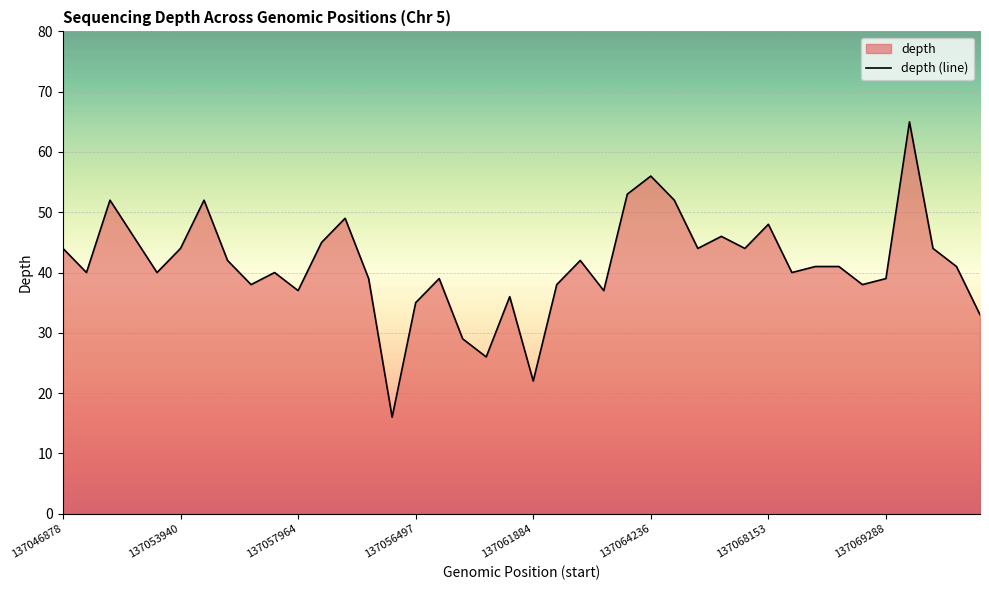

Reading left to right, what are all the values shown in this chart?

44	40	52	46	40	44	52	42	38	40	37	45	49	39	16	35	39	29	26	36	22	38	42	37	53	56	52	44	46	44	48	40	41	41	38	39	65	44	41	33